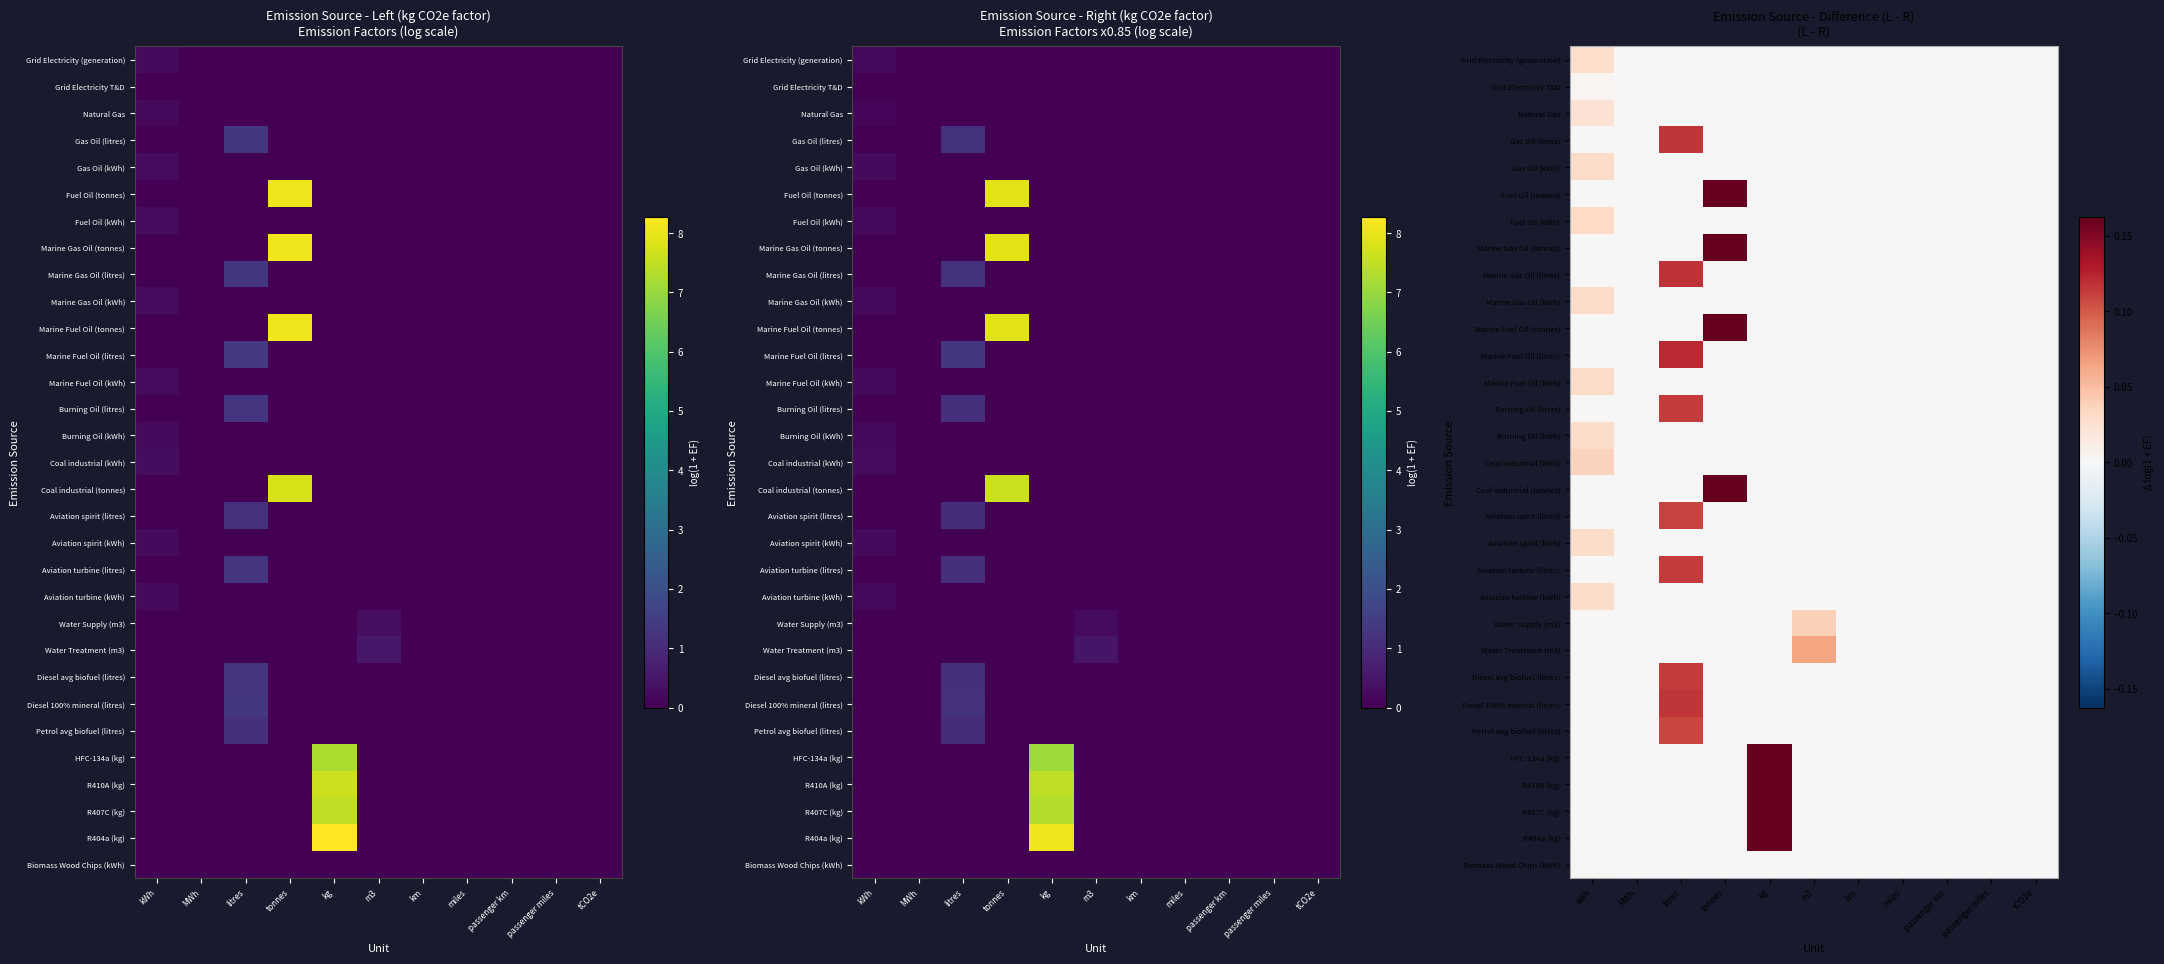

How many values in Petrol avg biofuel (litres) are above zero?

1